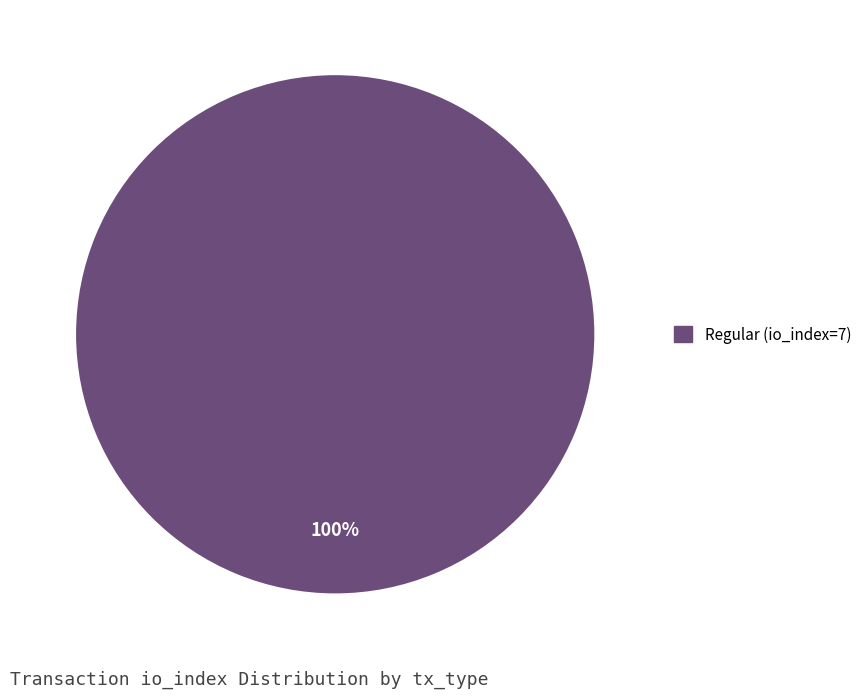

Is there a majority slice in this chart?

Yes